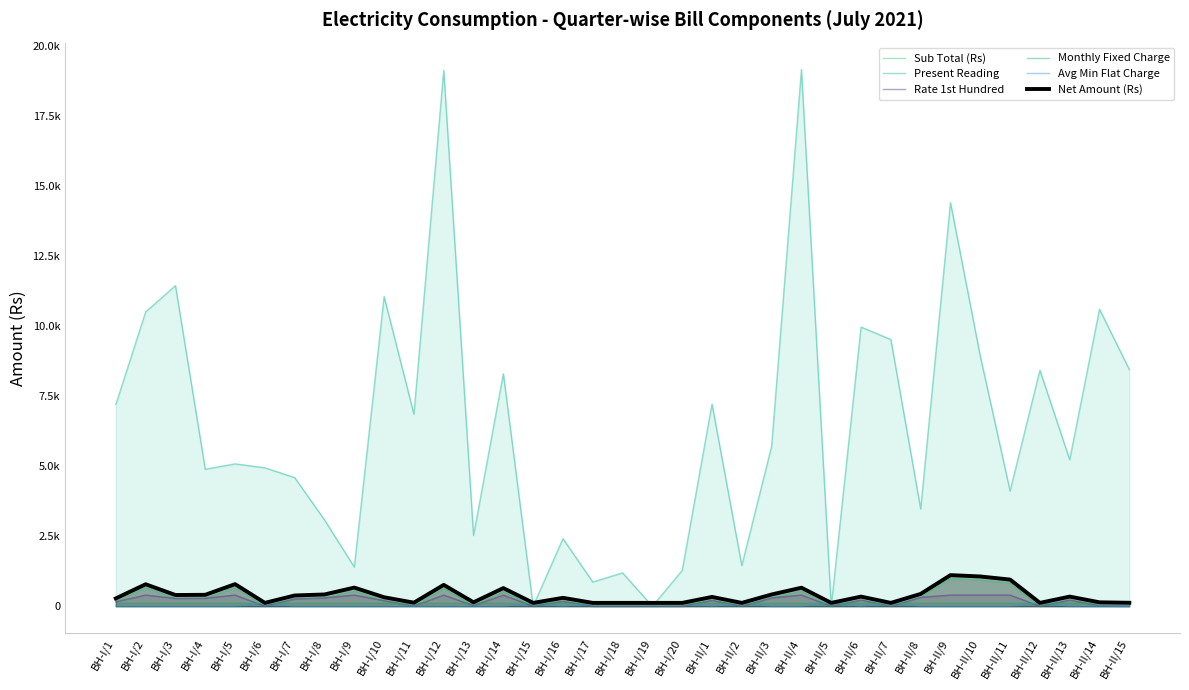

True or false: Rate 1st Hundred has a value of 0.0 at BH-I/17.

True